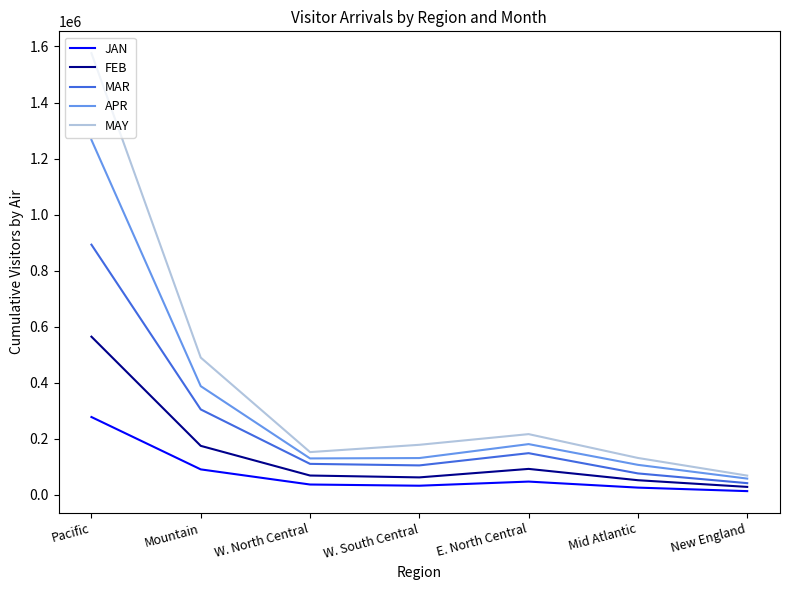

What are all the series names shown in the legend?

JAN, FEB, MAR, APR, MAY